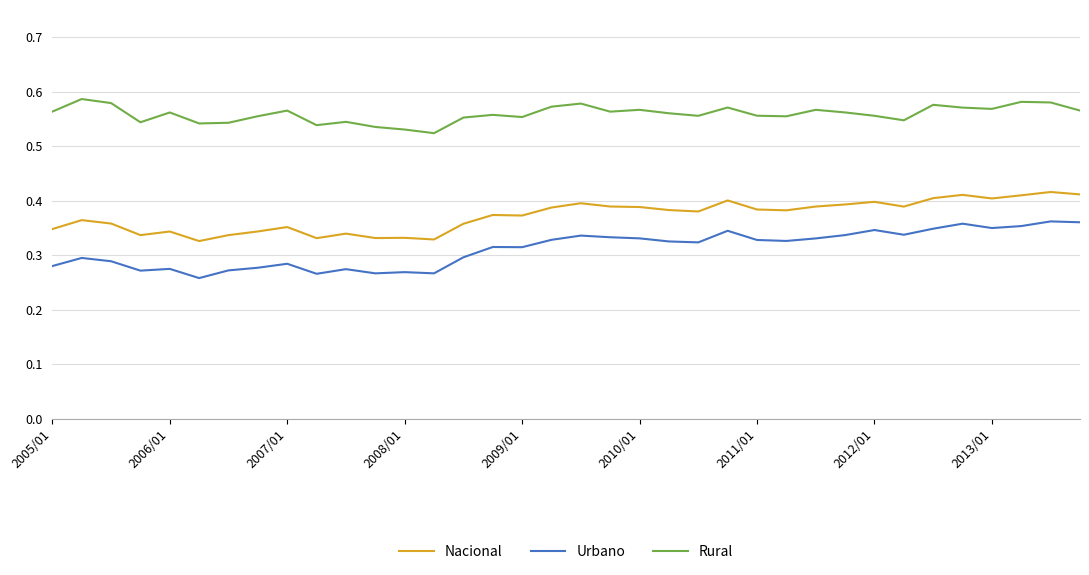

Which series has the largest range (max minus min)?

Urbano